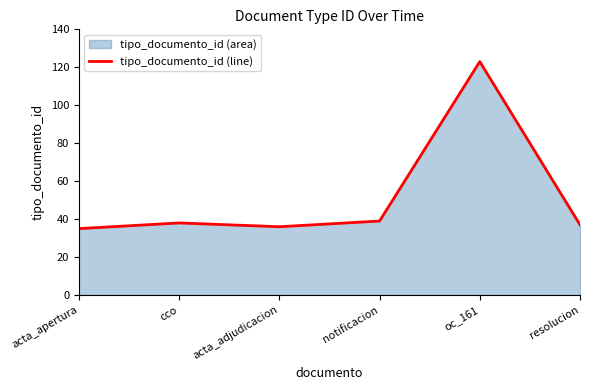

List the labels in order of value, largest first.

oc_161, notificacion, cco, resolucion, acta_adjudicacion, acta_apertura